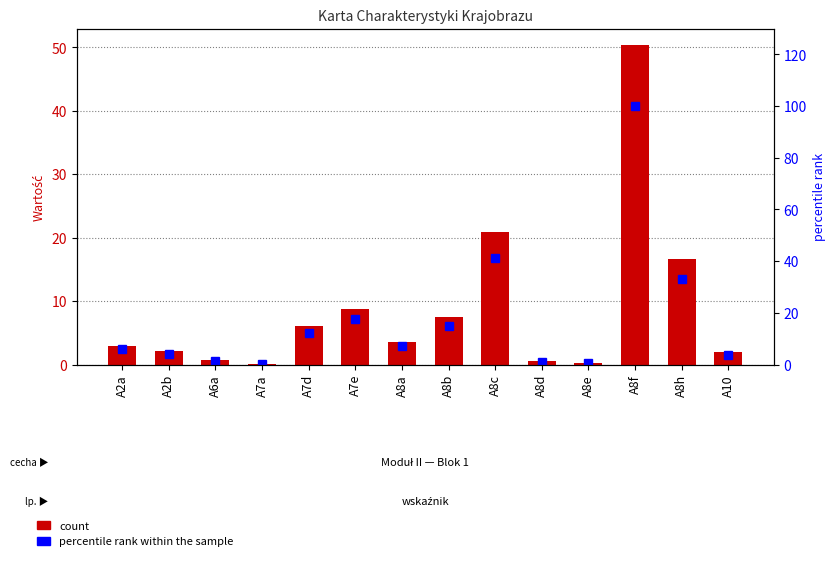

What value does the percentile rank within the sample series have at A7a?

0.2